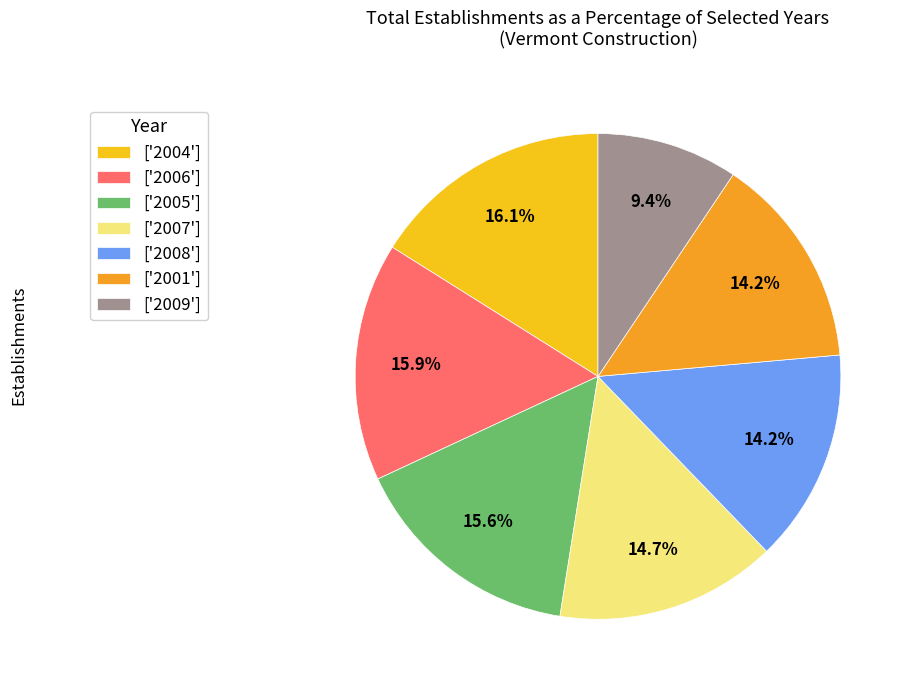

Is there a majority slice in this chart?

No